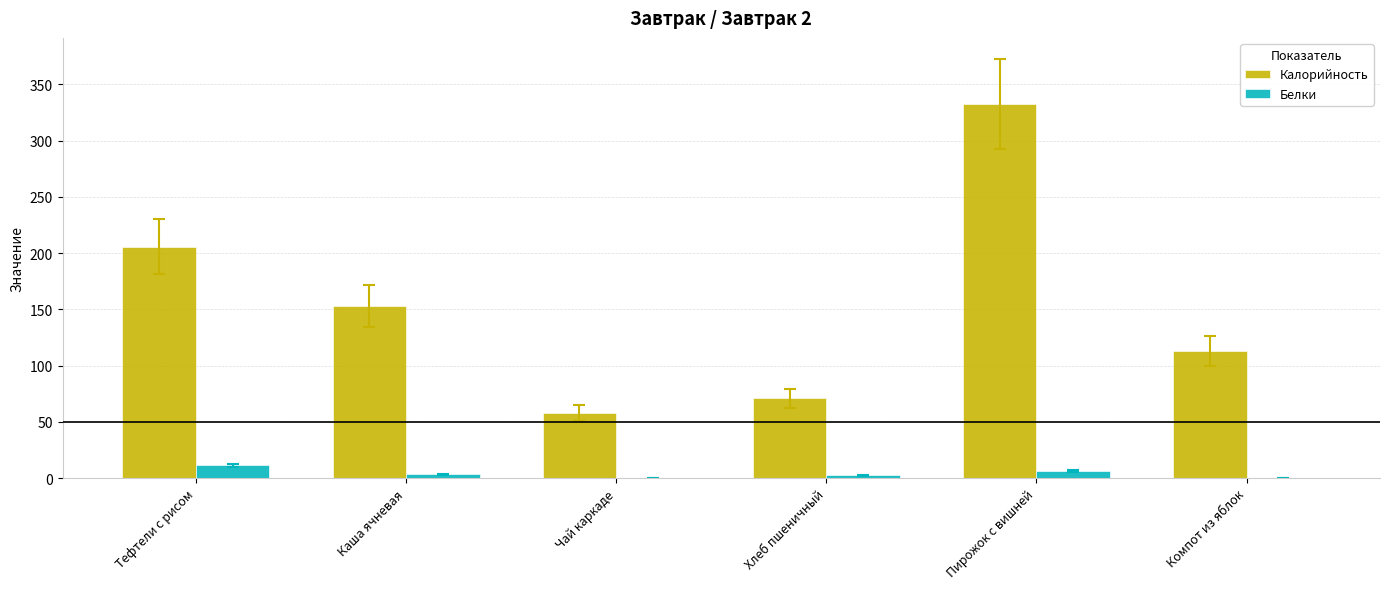

At which label does Калорийность reach its peak?

Пирожок с вишней